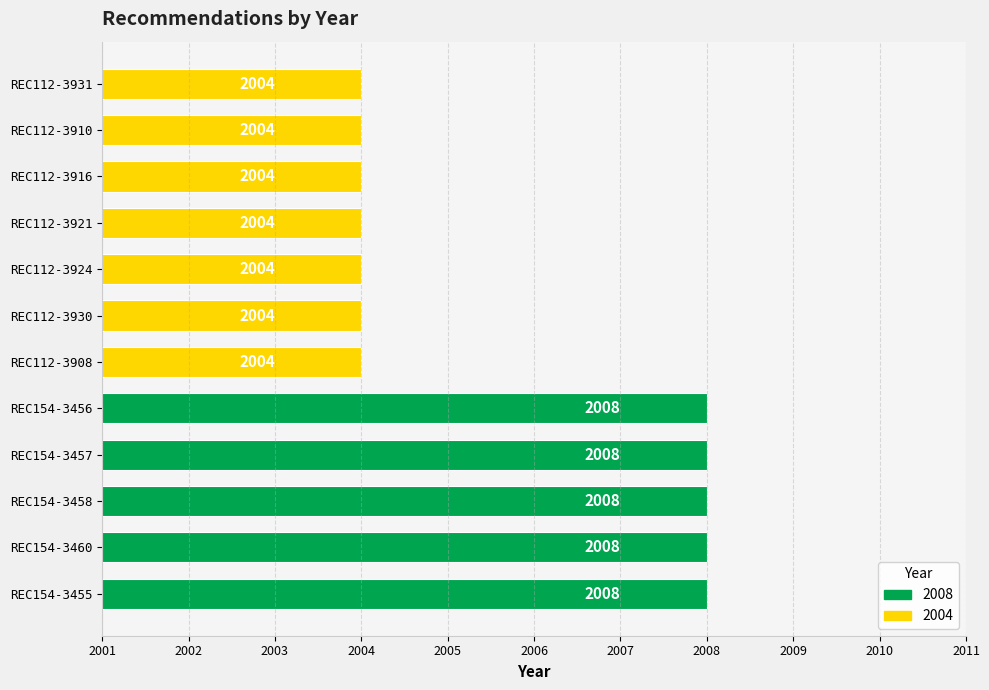

What is the sum of all values?

24068